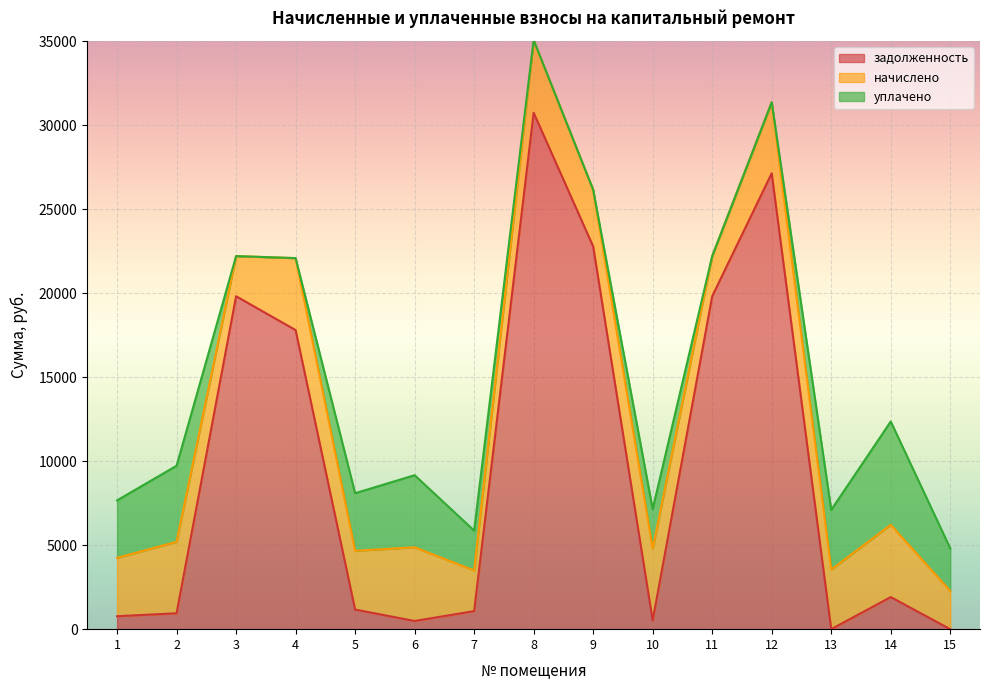

Where is the first local maximum for уплачено?

2